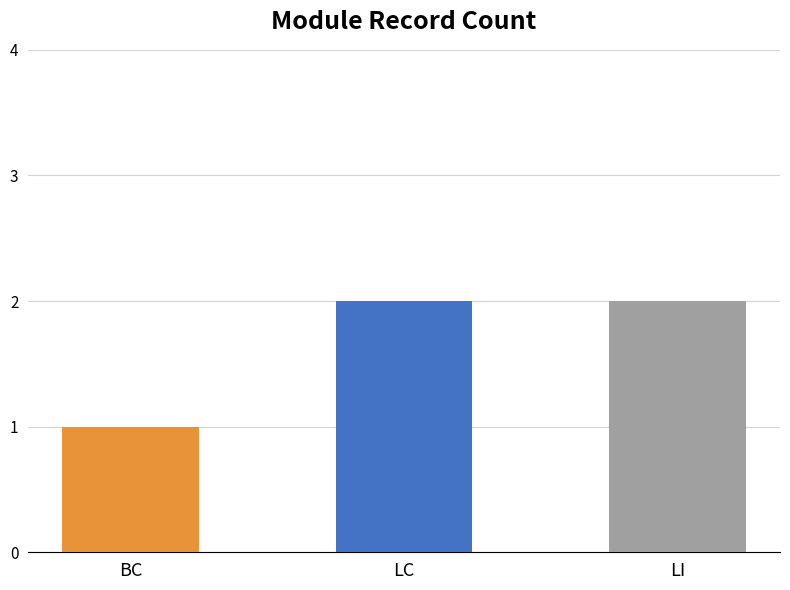

What is the average value?

2